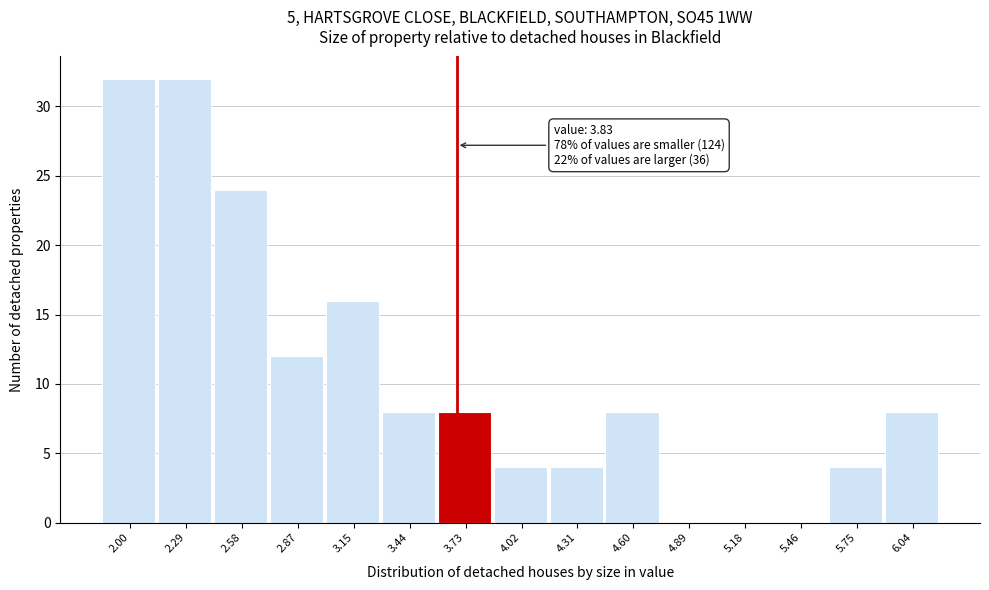

Reading left to right, list all the values displayed in this chart.

2.00=32	2.29=32	2.58=24	2.87=12	3.15=16	3.44=8	3.73=8	4.02=4	4.31=4	4.60=8	4.89=0	5.18=0	5.46=0	5.75=4	6.04=8